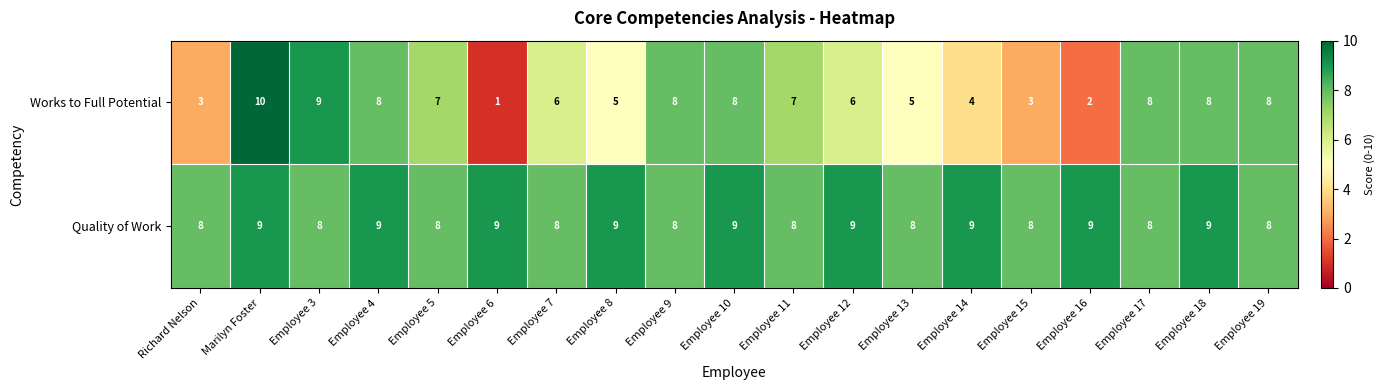

The value of Quality of Work at Employee 15 is 11. True or false?

False